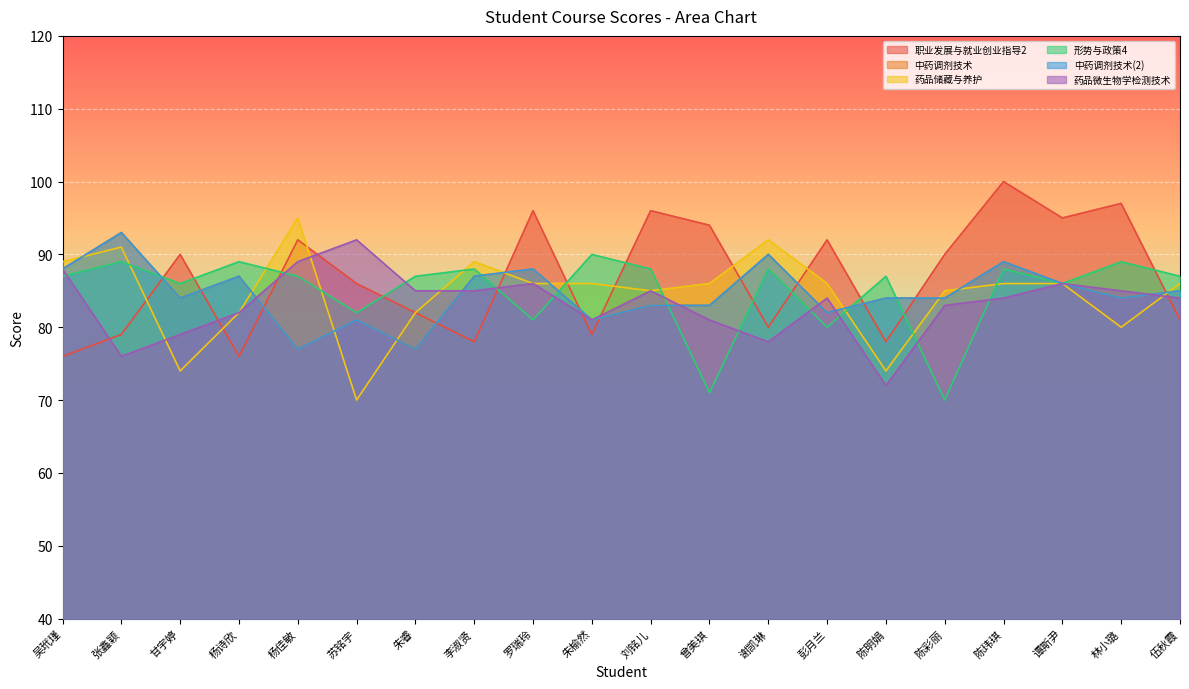

Which series ends up on top after the final intersection of 药品储藏与养护 and 职业发展与就业创业指导2?

药品储藏与养护